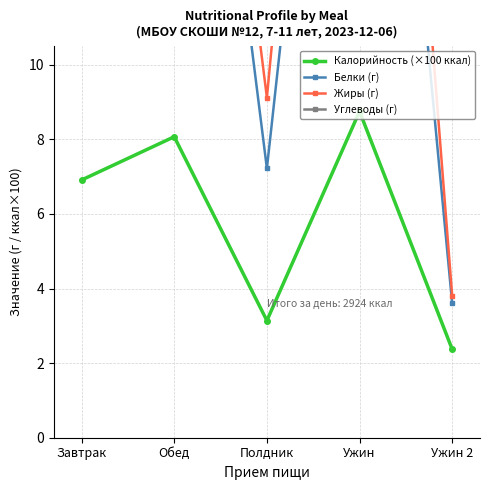

Is the value of Жиры (г) at Ужин 2 greater than the value of Углеводы (г) at Ужин?

No